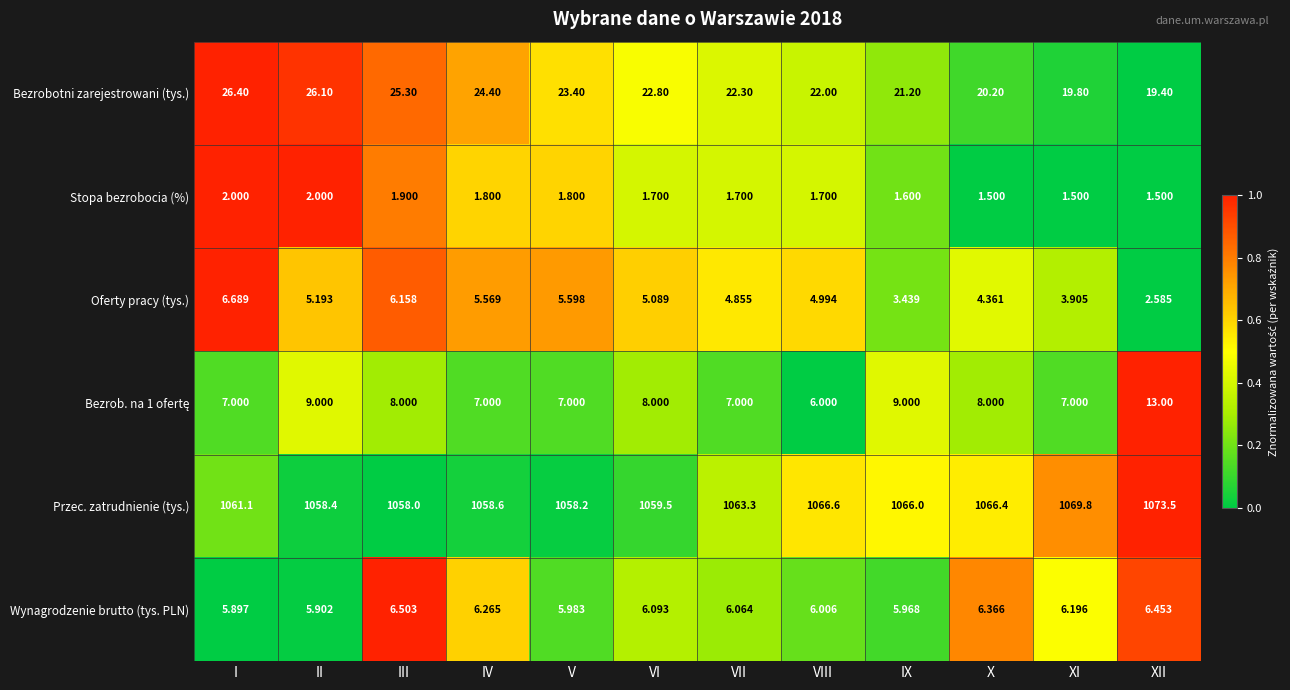

Which series changed the most between I and VI?

Bezrobotni zarejestrowani (tys.)